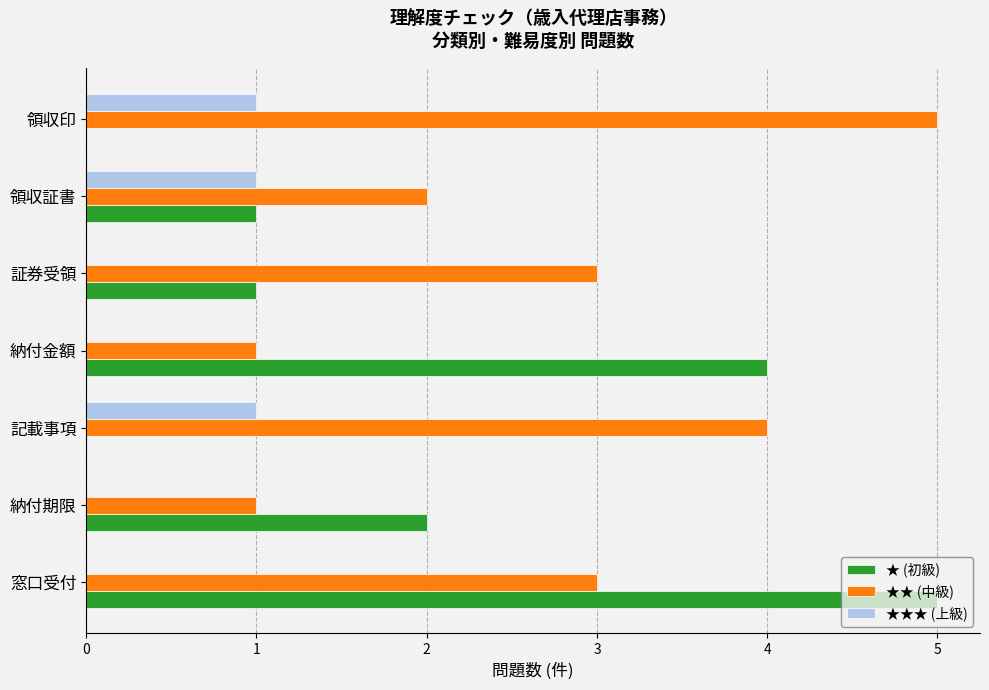

Is the value of ★★★ (上級) at 証券受領 greater than the value of ★★ (中級) at 記載事項?

No